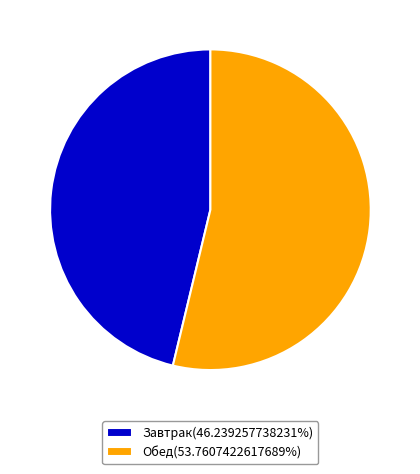

True or false: Обед accounts for 54% of the total.

True